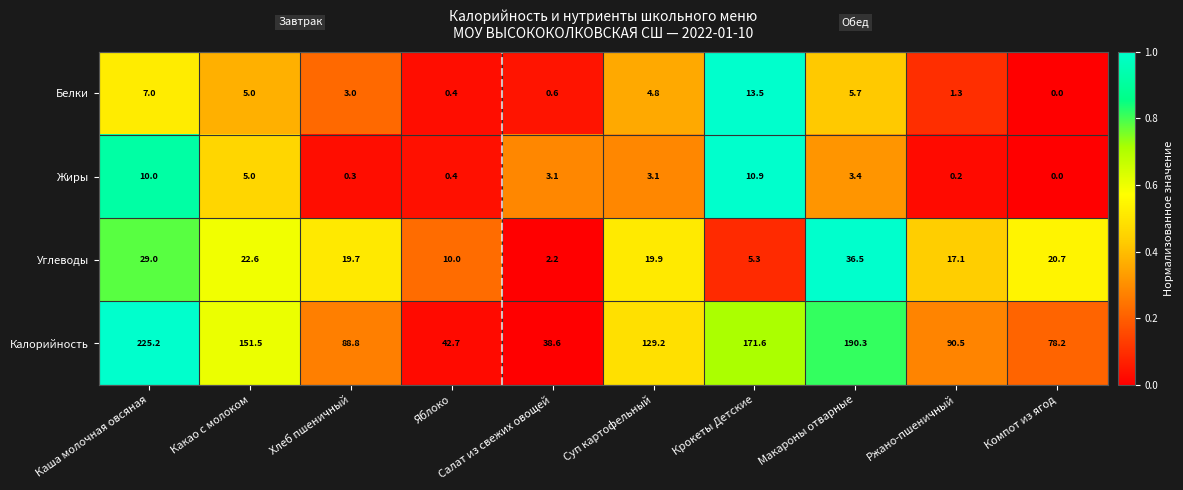

What is the sum of all Углеводы values?

183.0